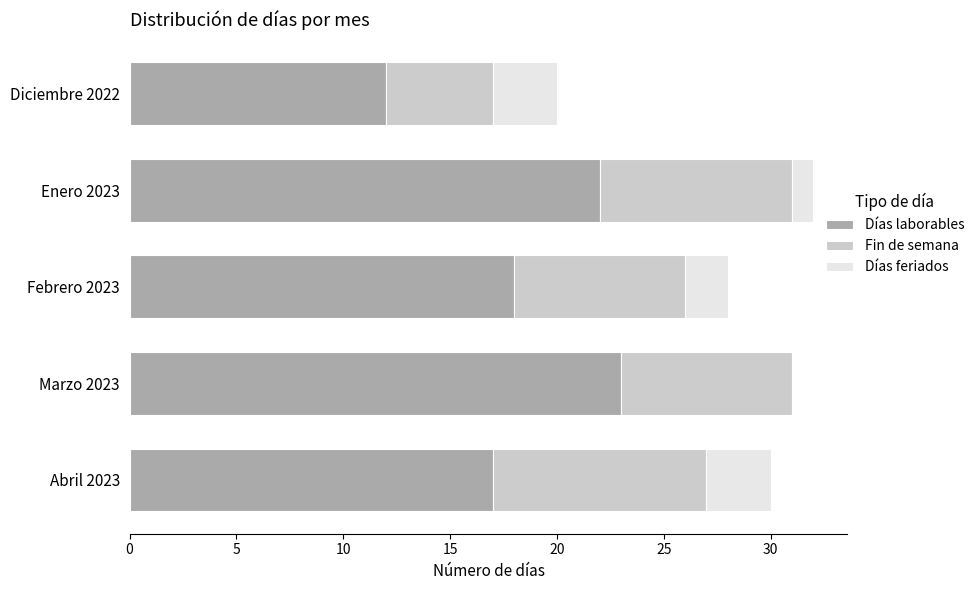

What is the highest value of the Días laborables series?

23